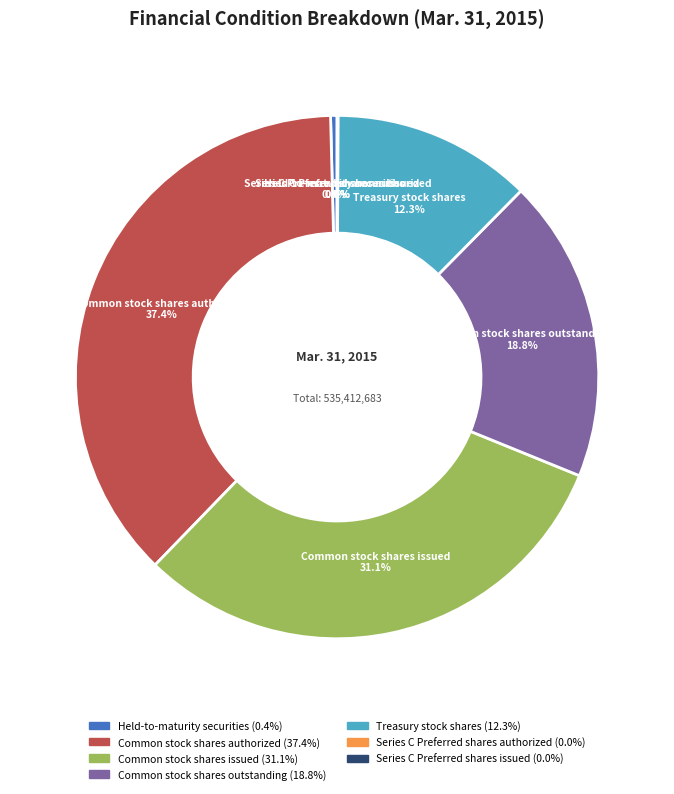

Combined, do Treasury stock shares and Common stock shares outstanding account for over 50%?

No